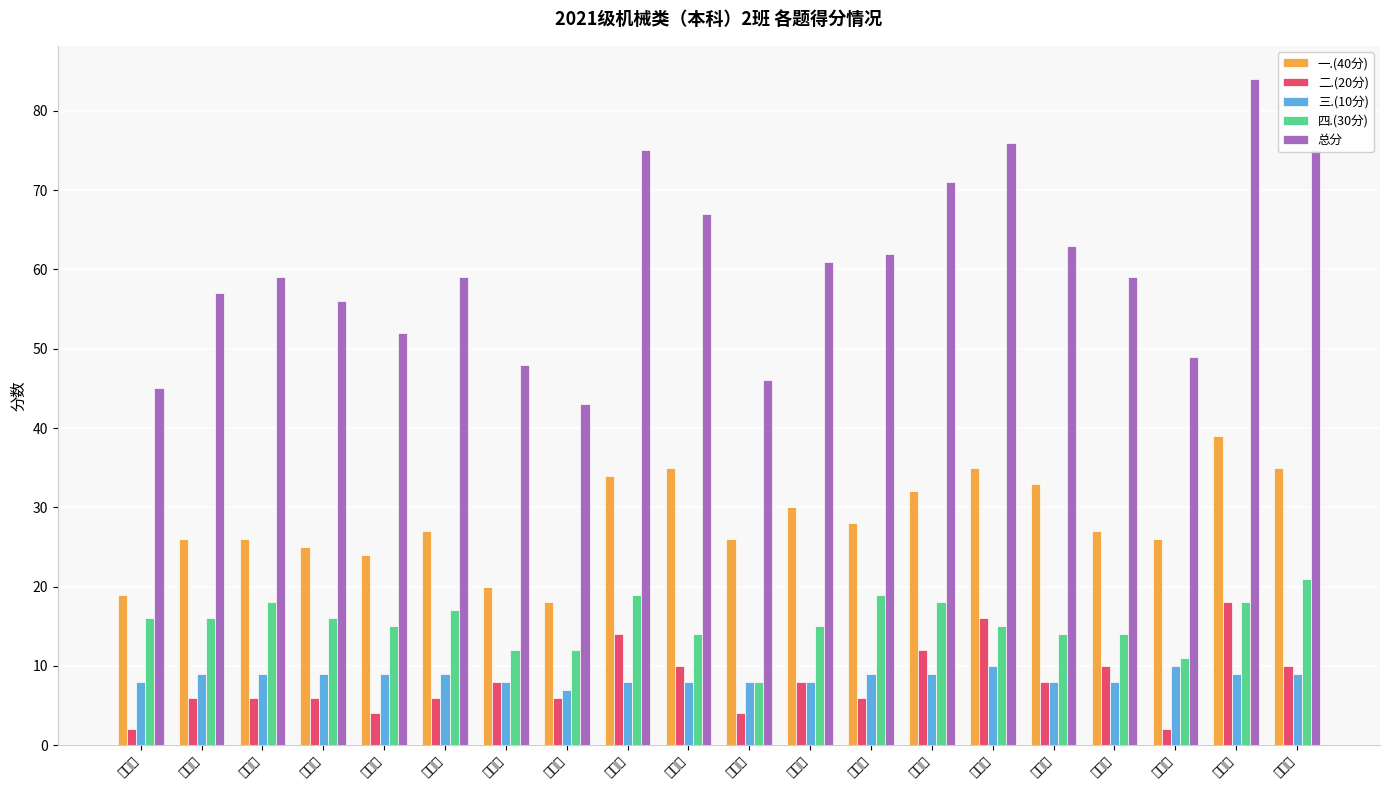

Is it true that 四.(30分) equals 10 at 李清平?

False